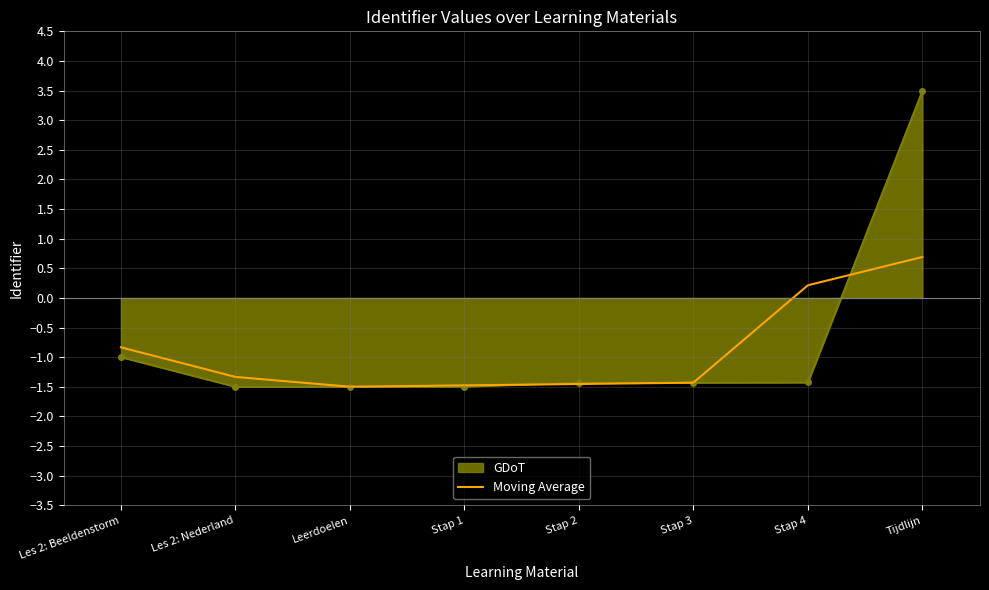

What position from the right is Stap 2?

4